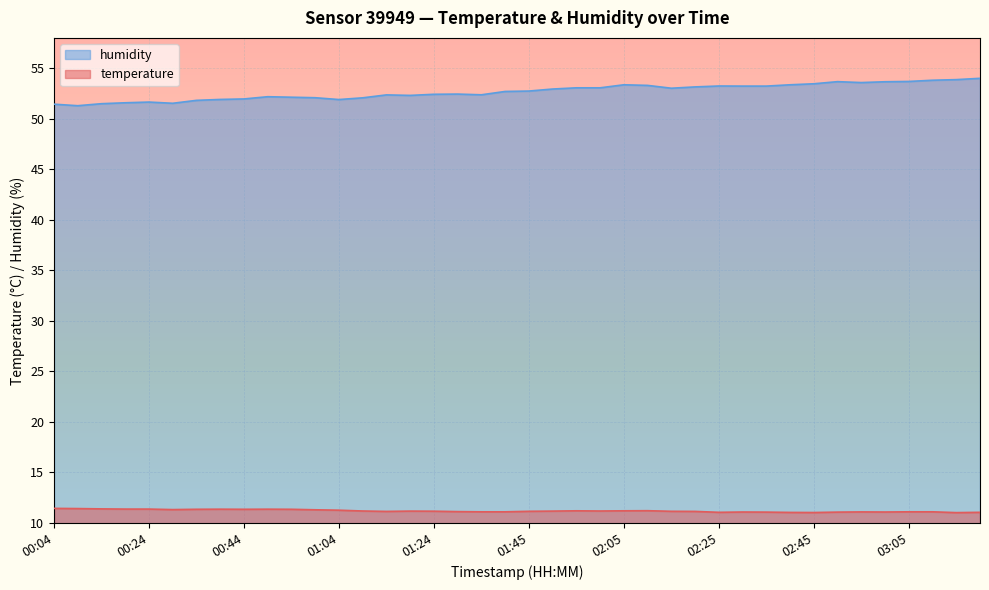

What is the difference between the highest and lowest values at 03:20?

42.9